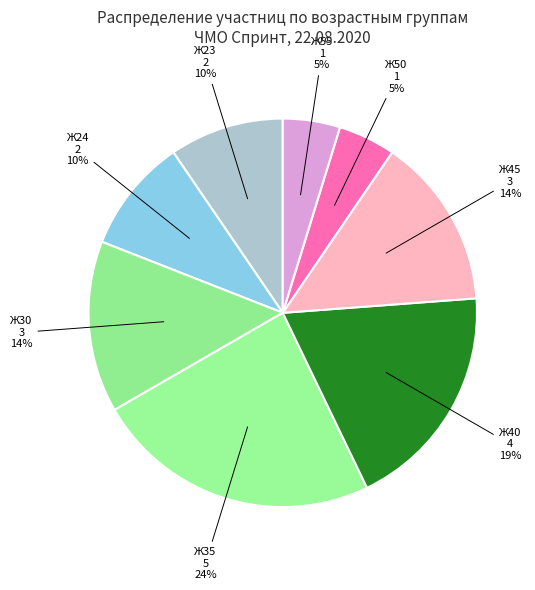

Which slice is the largest?

Ж35